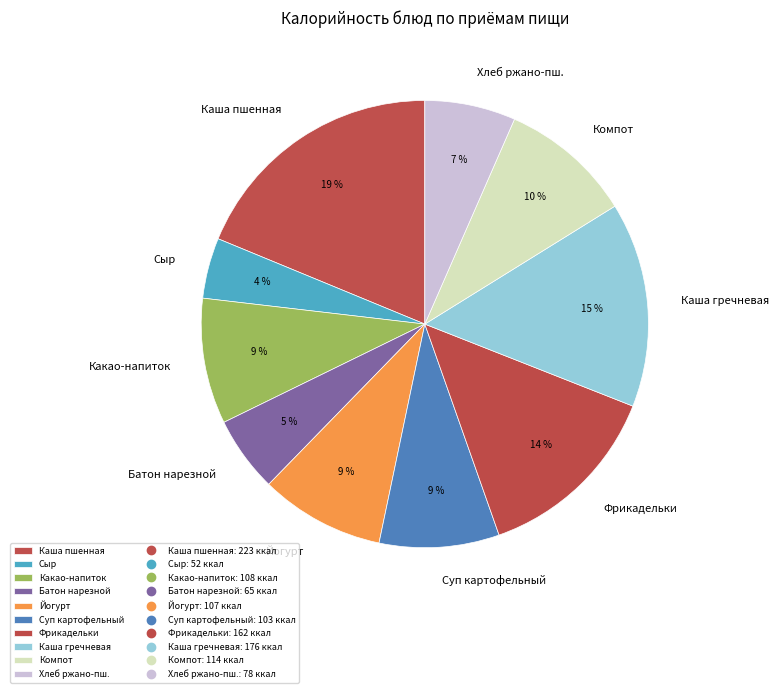

What is the smallest slice in the pie chart?

Сыр